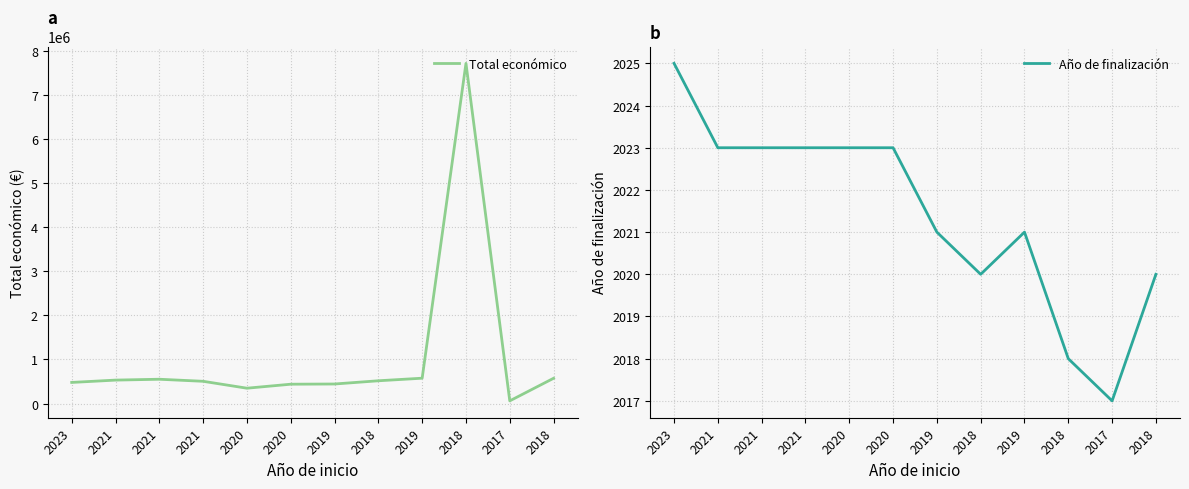

What is the difference between the Año de finalización values at 2023 and 2018?

7